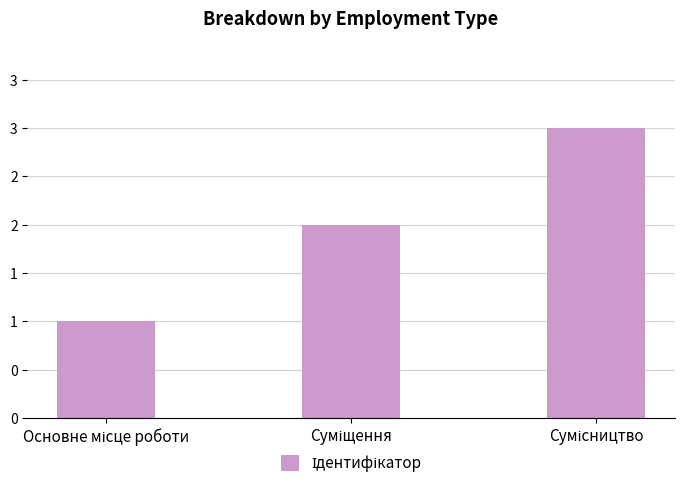

Count the values in the range 1 to 3.

3